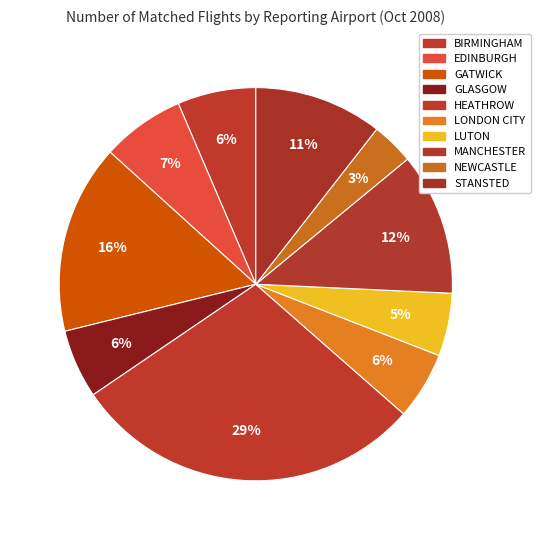

To the nearest percent, what is the average slice percentage?

10%